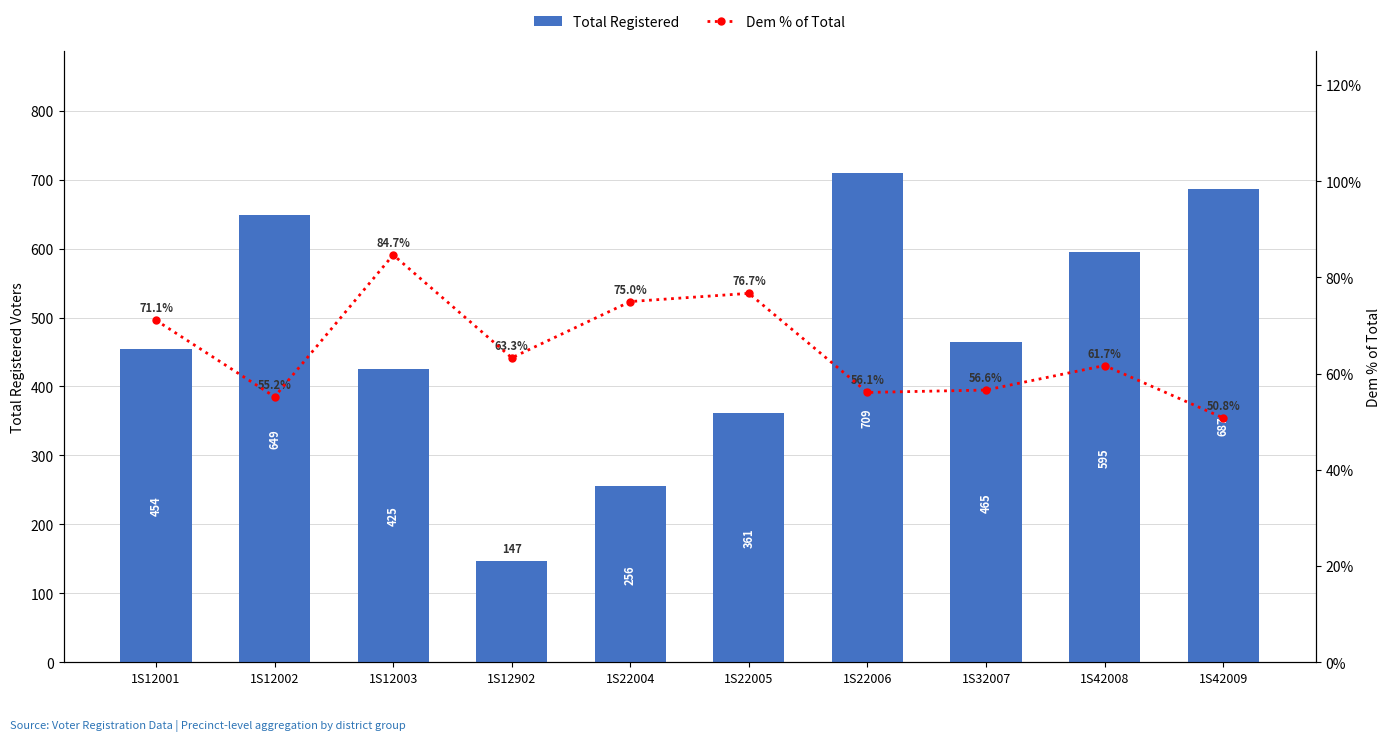

How many series are shown in this chart?

2